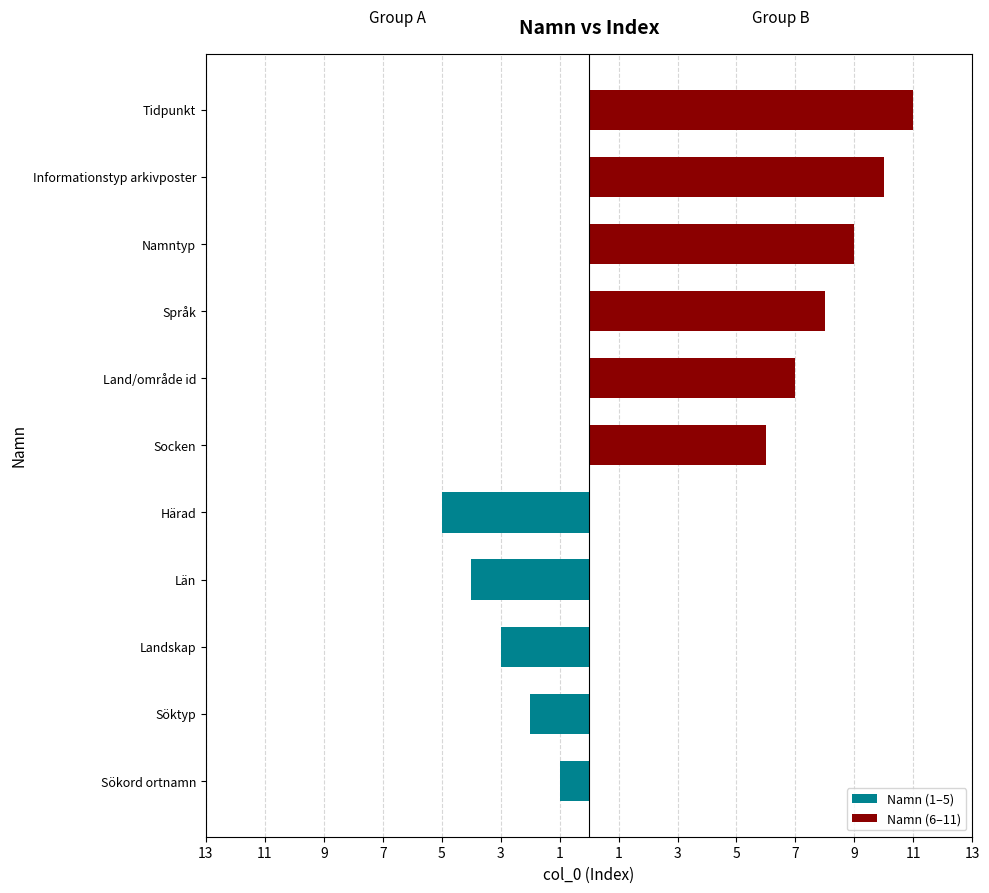

Is the value of Namn (6–11) at 1 greater than the value of Namn (1–5) at 11?

Yes